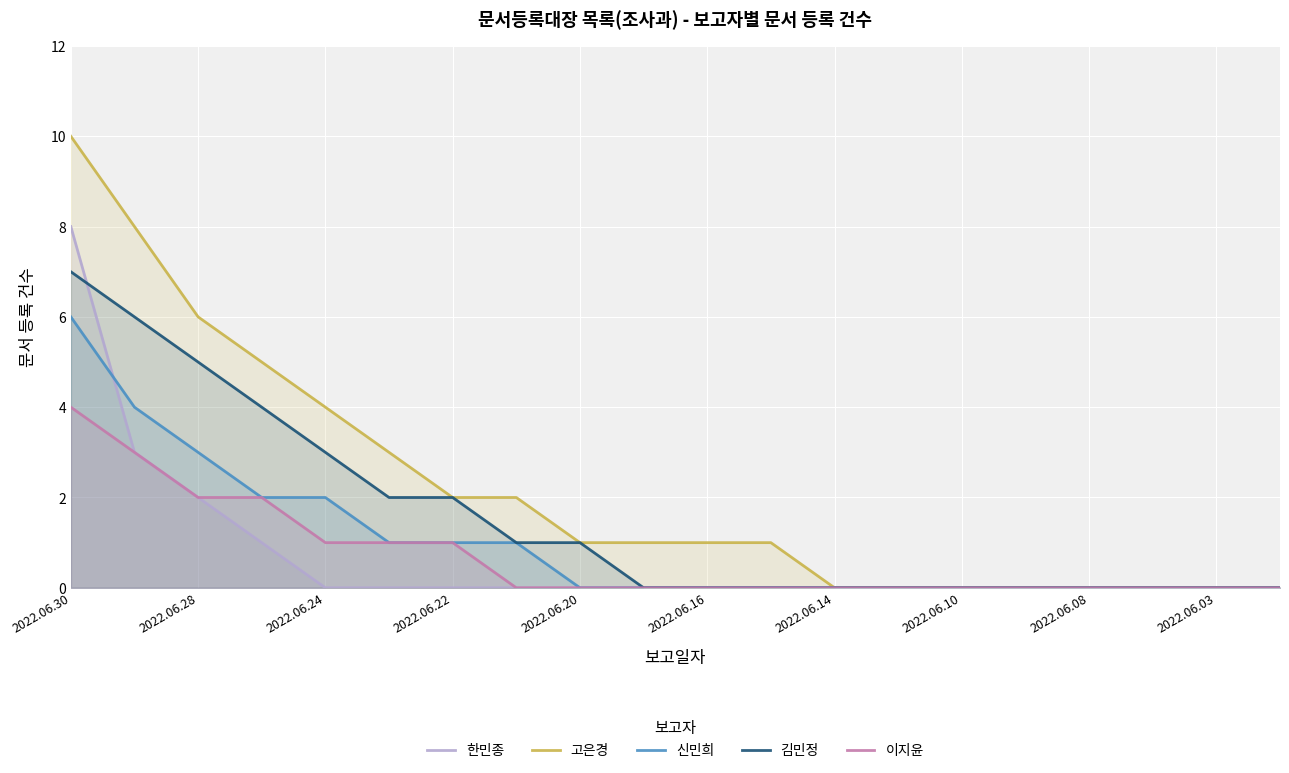

Which category has the highest value in the 신민희 series?

2022.06.30